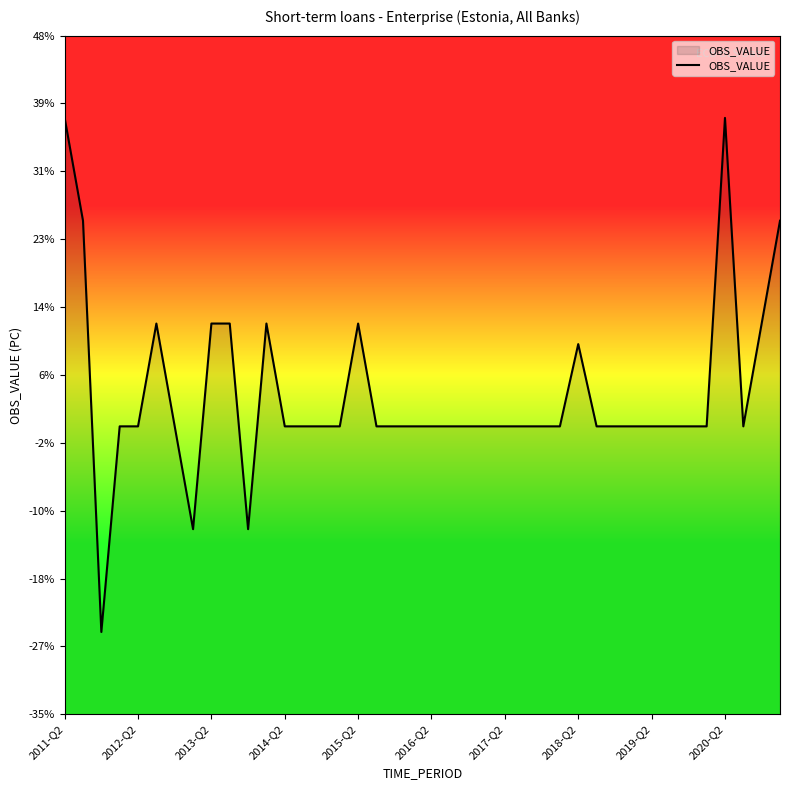

Is it true that the value at 2018-Q2 is 10.0?

True